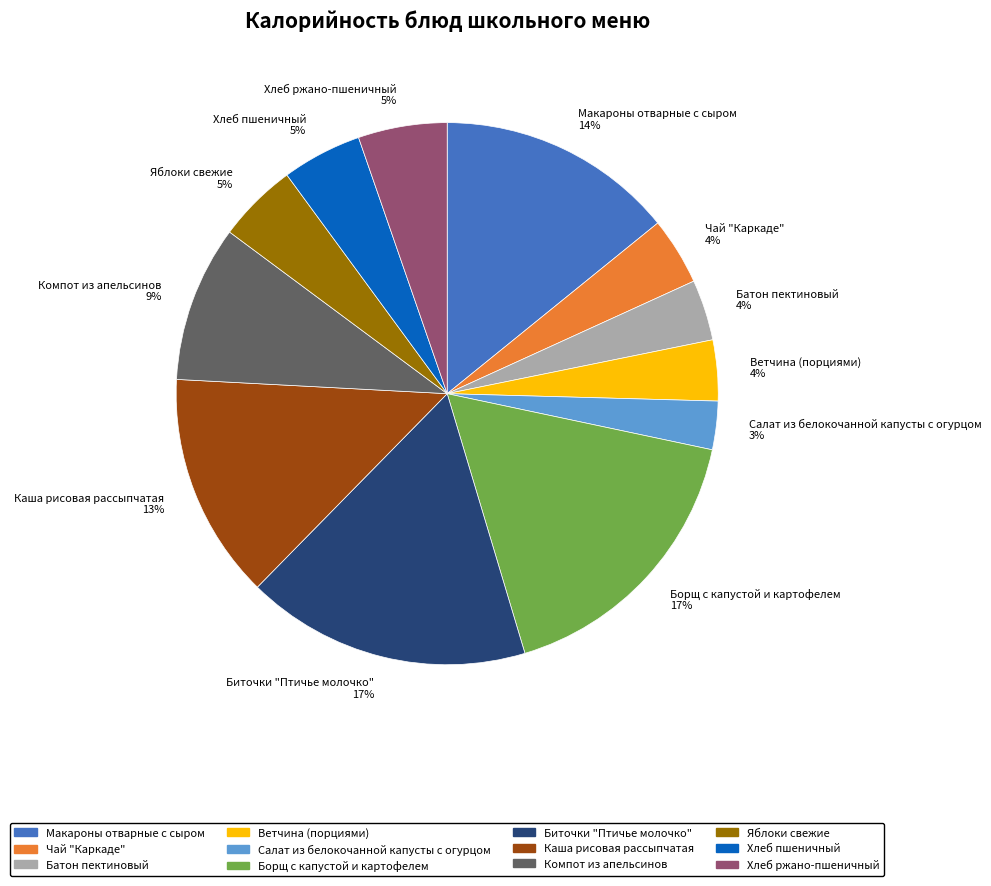

Between Биточки "Птичье молочко" and Яблоки свежие, which is larger?

Биточки "Птичье молочко"